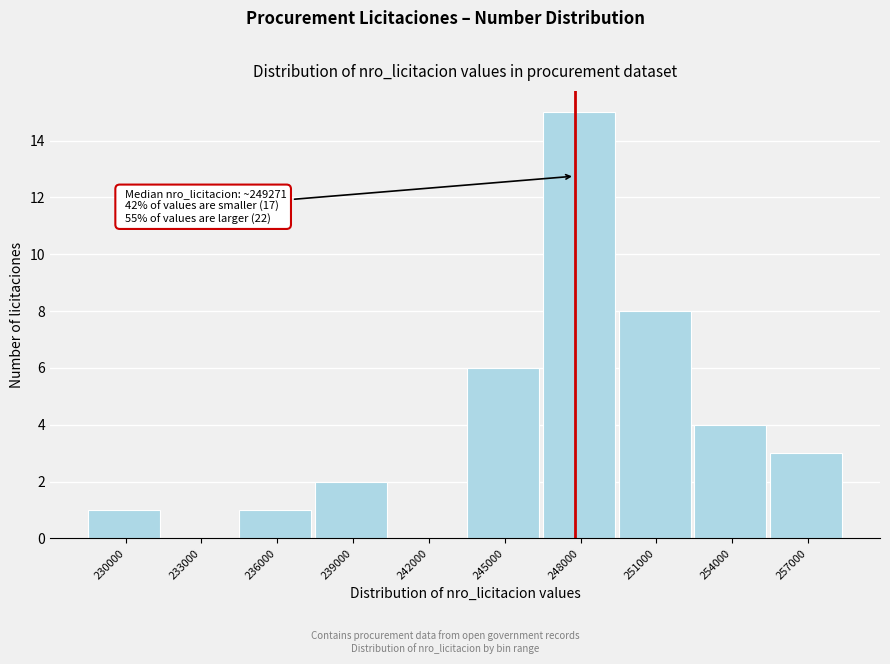

Reading right to left, transcribe all the data shown in this chart.

257000=3	254000=4	251000=8	248000=15	245000=6	242000=0	239000=2	236000=1	233000=0	230000=1